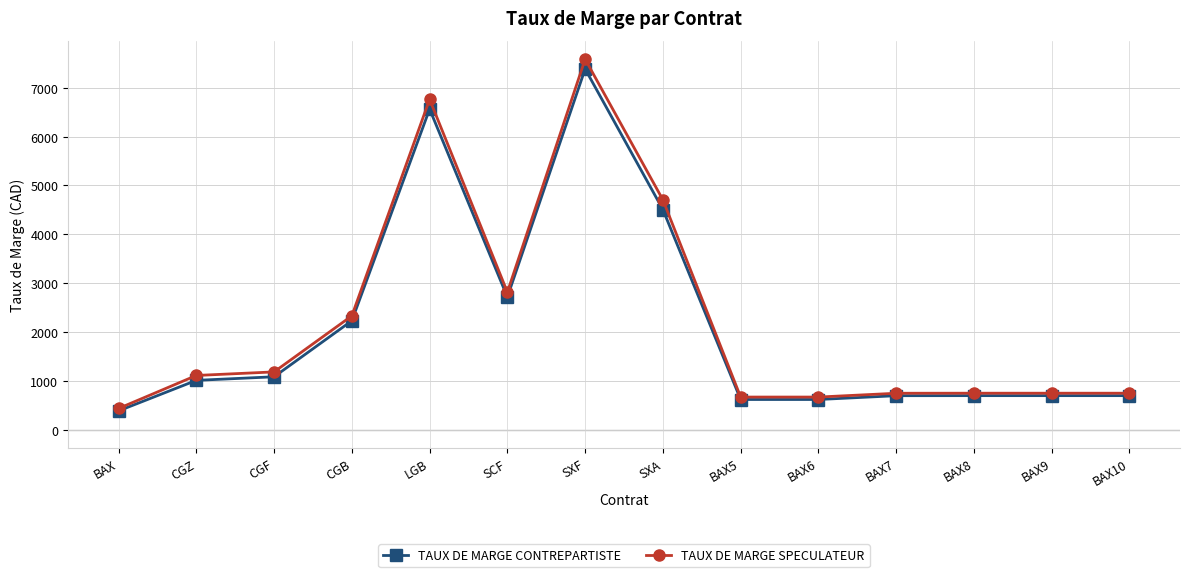

What are all the series names shown in the legend?

TAUX DE MARGE CONTREPARTISTE, TAUX DE MARGE SPECULATEUR